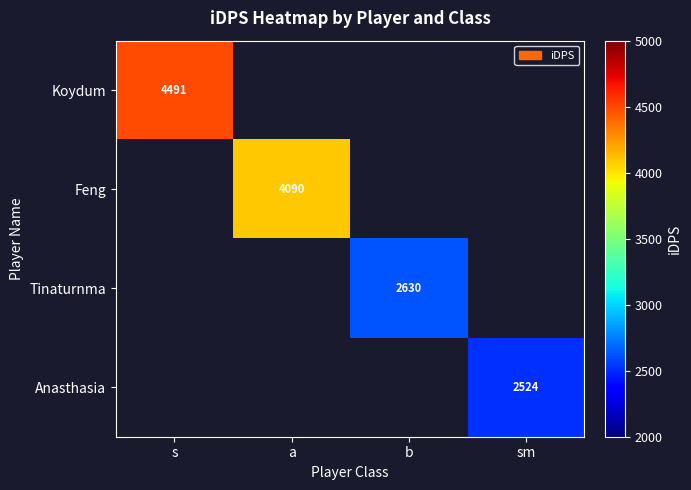

At which label is Koydum closest to 4490?

s